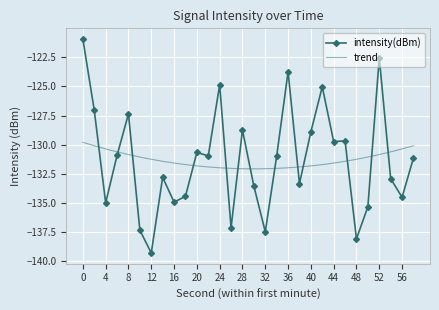

Where is the first local maximum for intensity(dBm)?

8